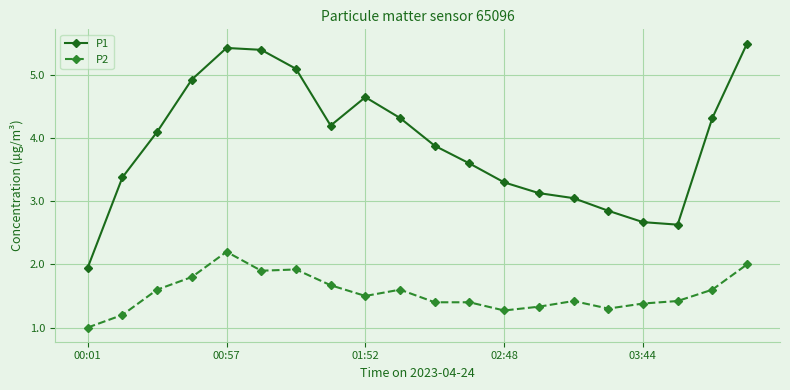

What is the value of the P1 point at the 13th from the left?

3.3